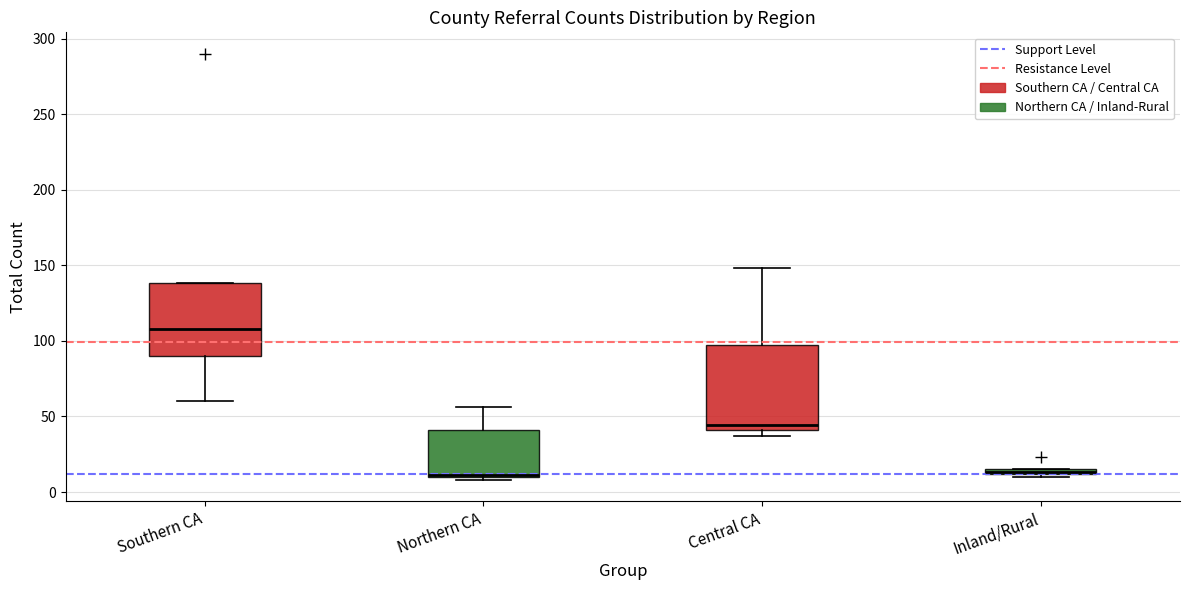

Which box is the tallest, from its lower edge to its upper edge?

Central CA